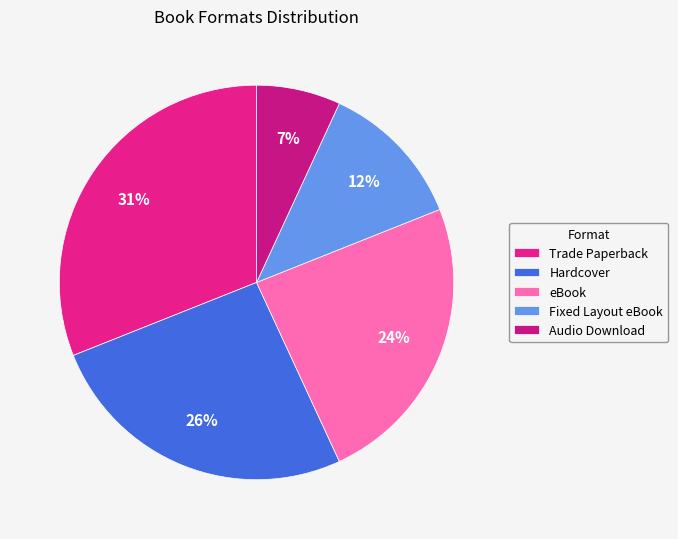

Does Trade Paperback account for over 50% of the chart?

No